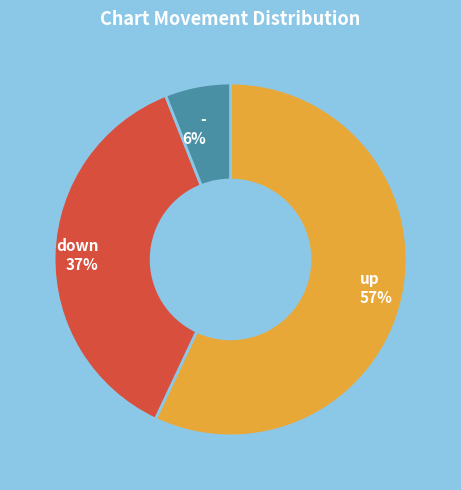

To the nearest percent, what portion does - represent?

6%